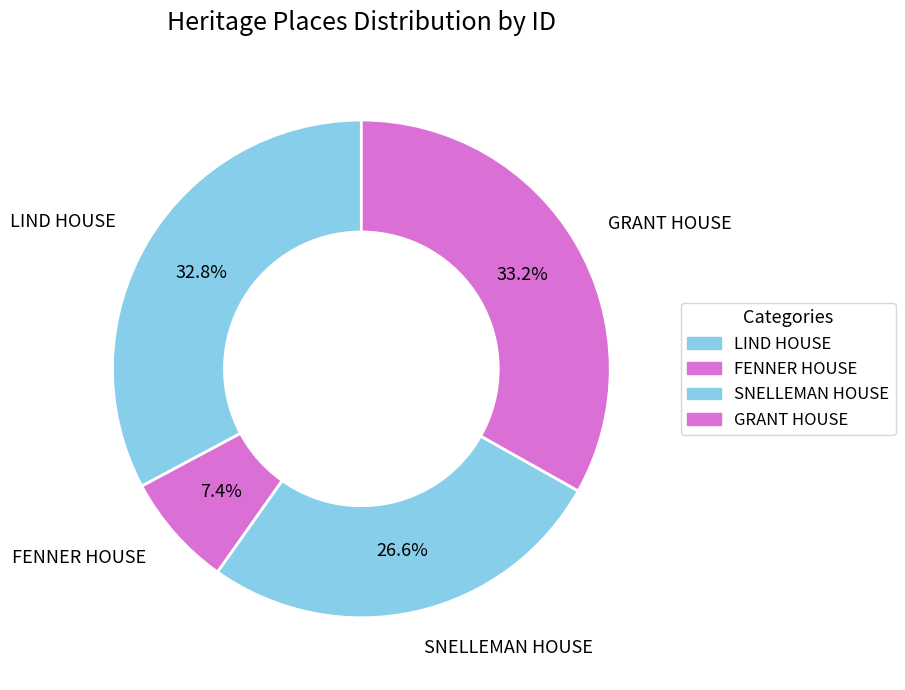

What percentage is the LIND HOUSE slice, to the nearest percent?

33%